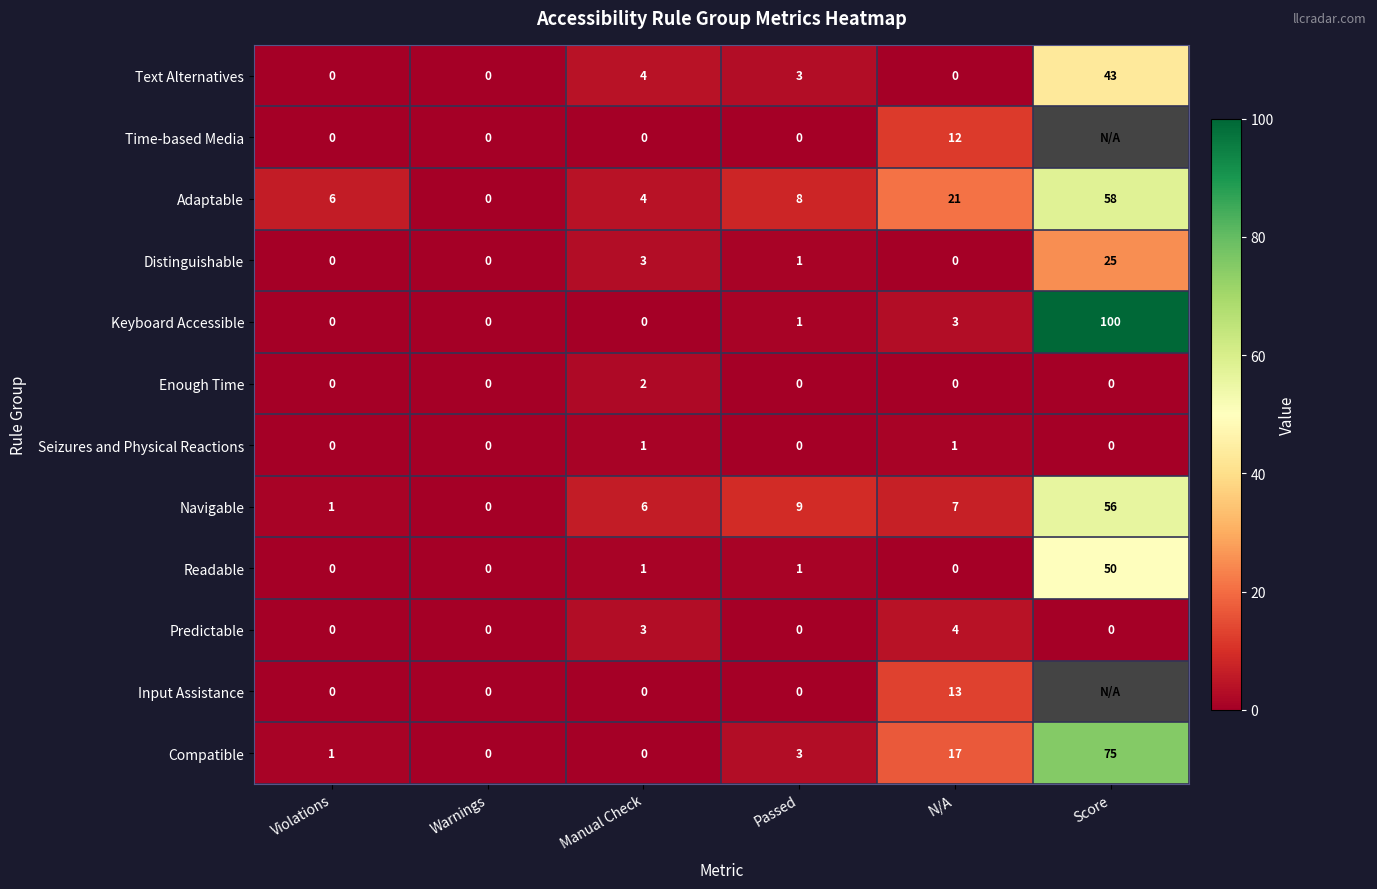

How many data points does each series have?

6